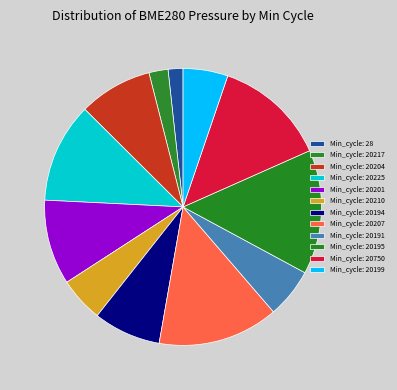

To the nearest percent, what is the average slice percentage?

8%